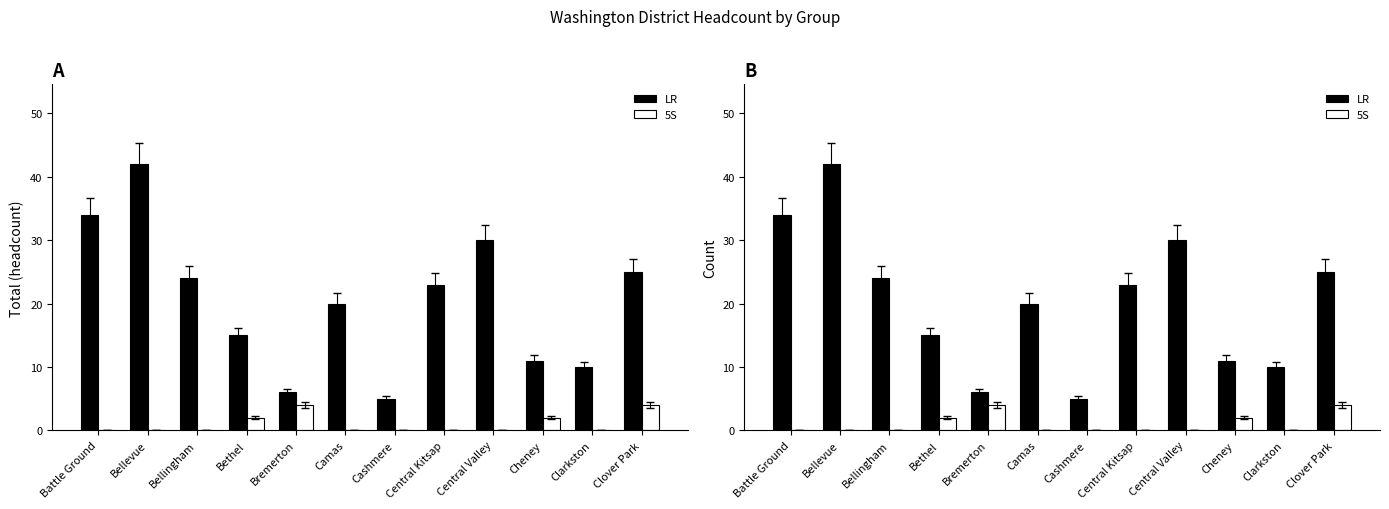

Which label corresponds to the smallest value in the chart?

Battle Ground